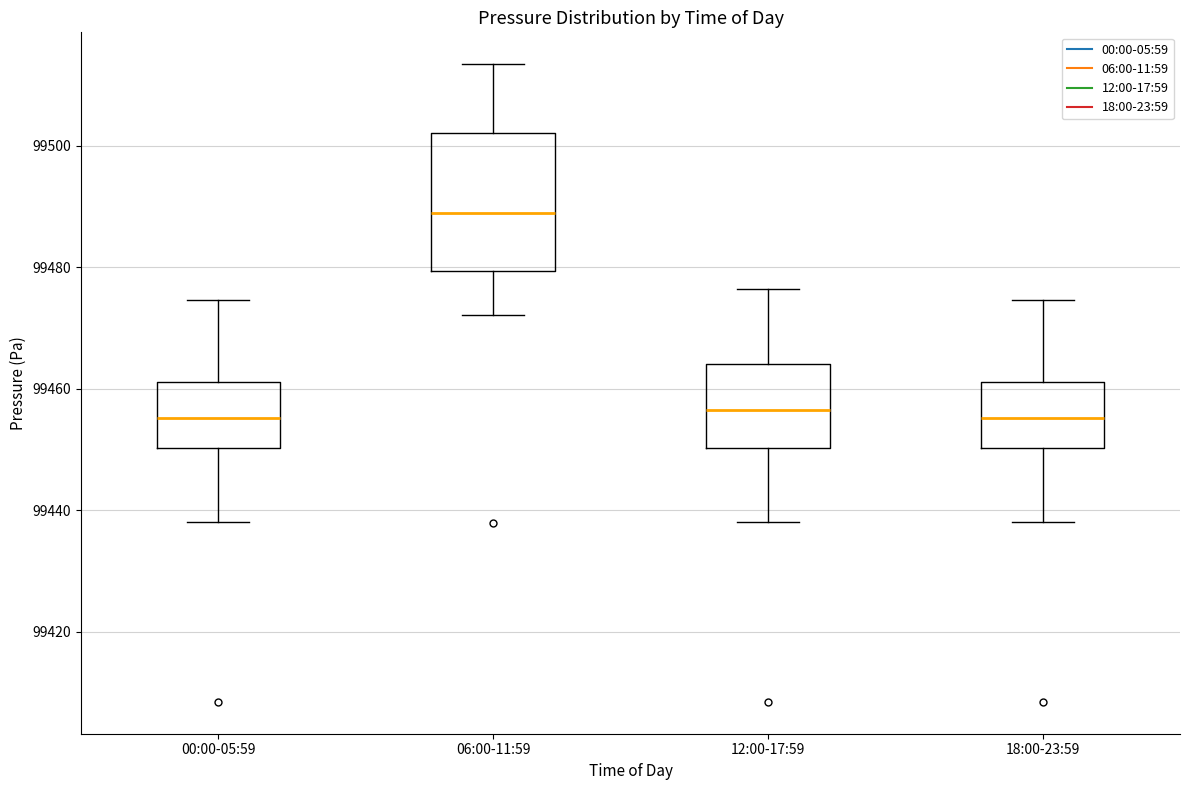

Where does the upper whisker of the box for 12:00-17:59 end on the y-axis? The values are not printed on the chart, so give them approximately, as read against the axis.

99476